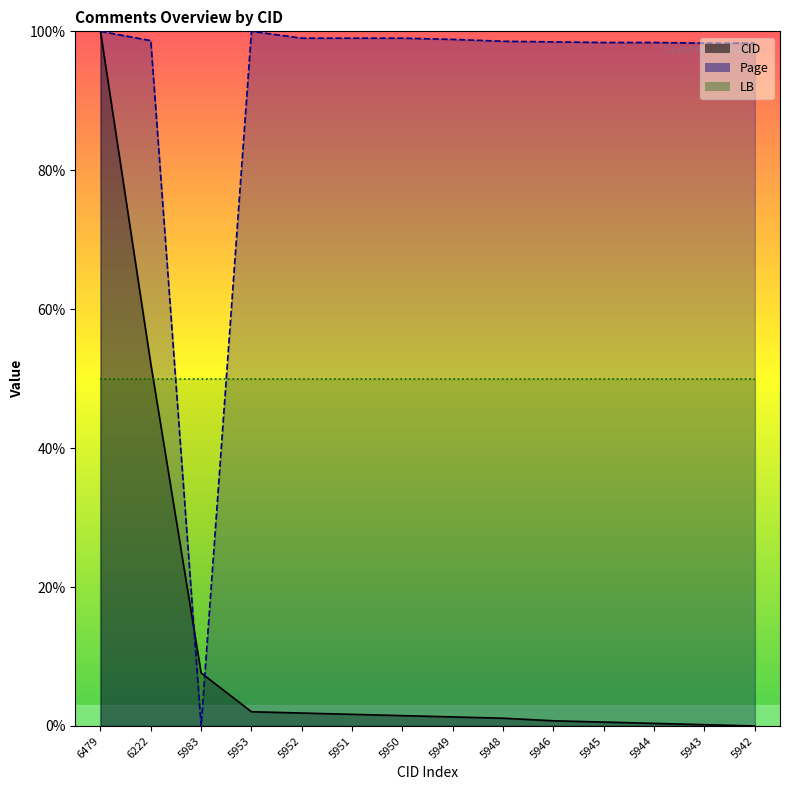

At how many categories does at least one series exceed 75?

13